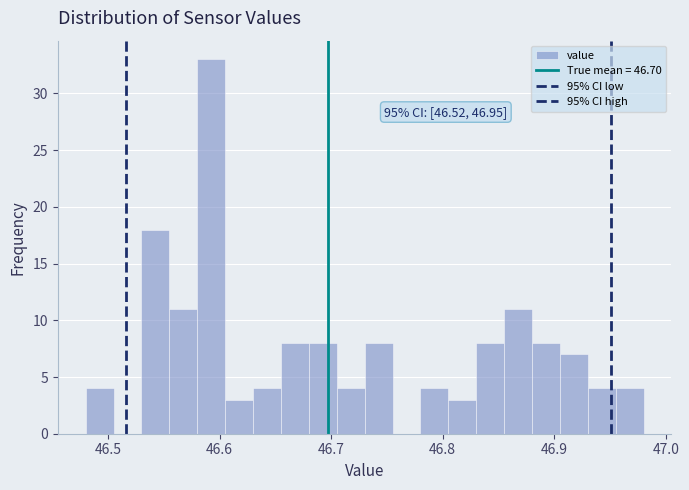

Around what value on the x-axis is the tallest bar? Give the approximate position of its centre, as read against the axis.

46.59